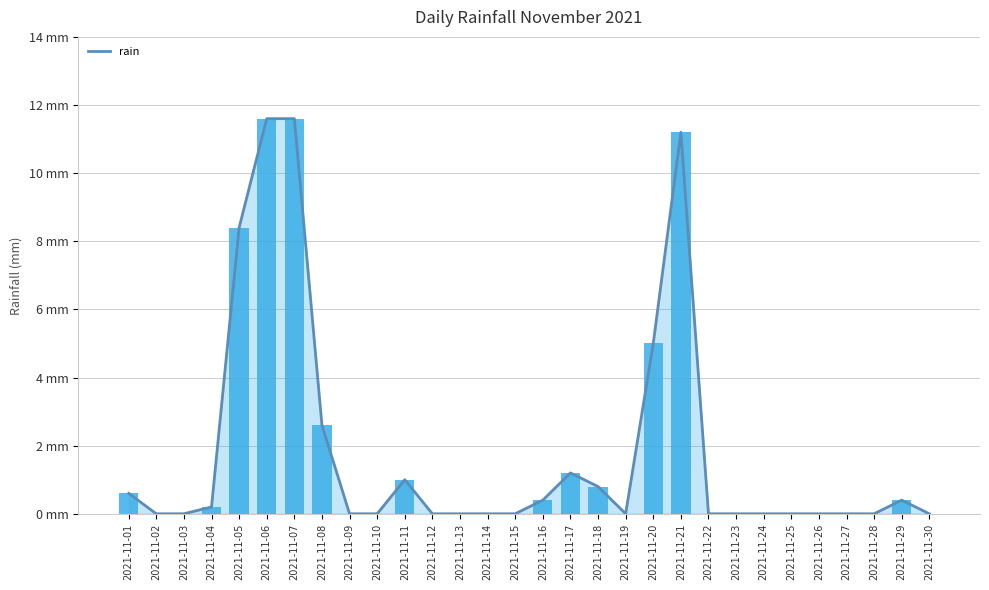

What is the value of the rain bar at the 29th from the left?

0.4